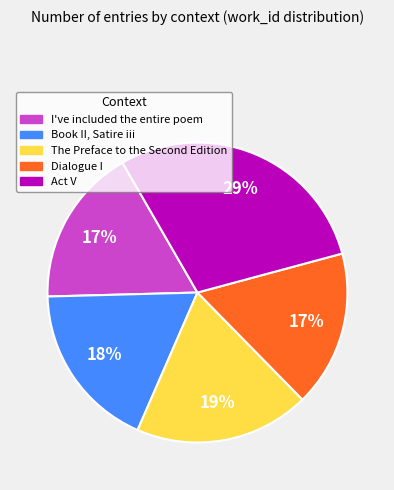

To the nearest percent, what portion does Book II, Satire iii represent?

18%